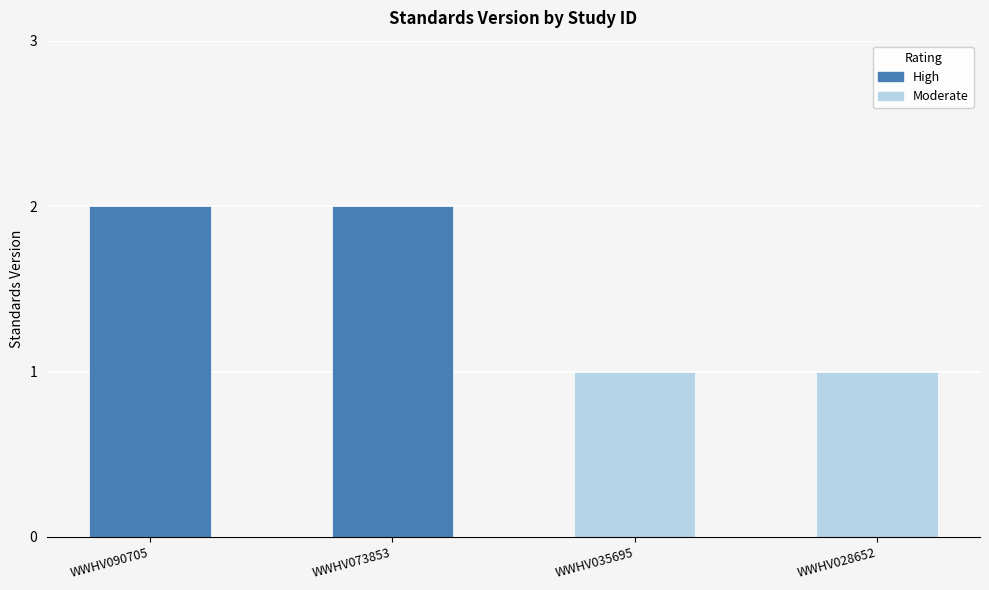

What are all the series names shown in the legend?

High, Moderate